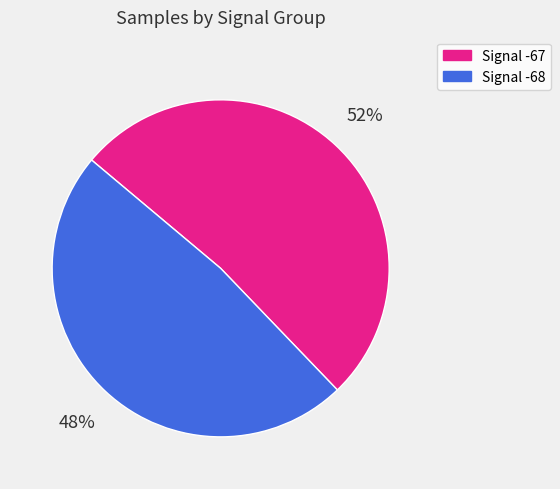

To the nearest percent, what is the average slice percentage?

50%